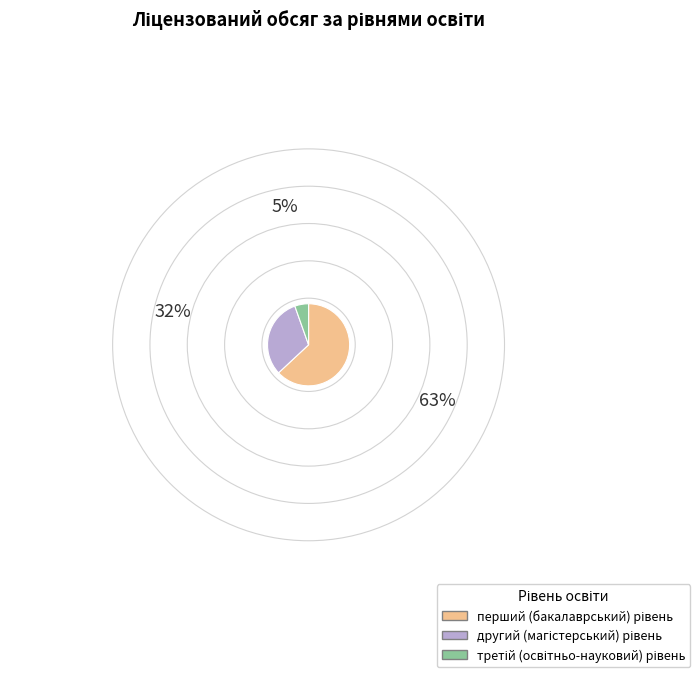

Does any single category account for the majority?

Yes